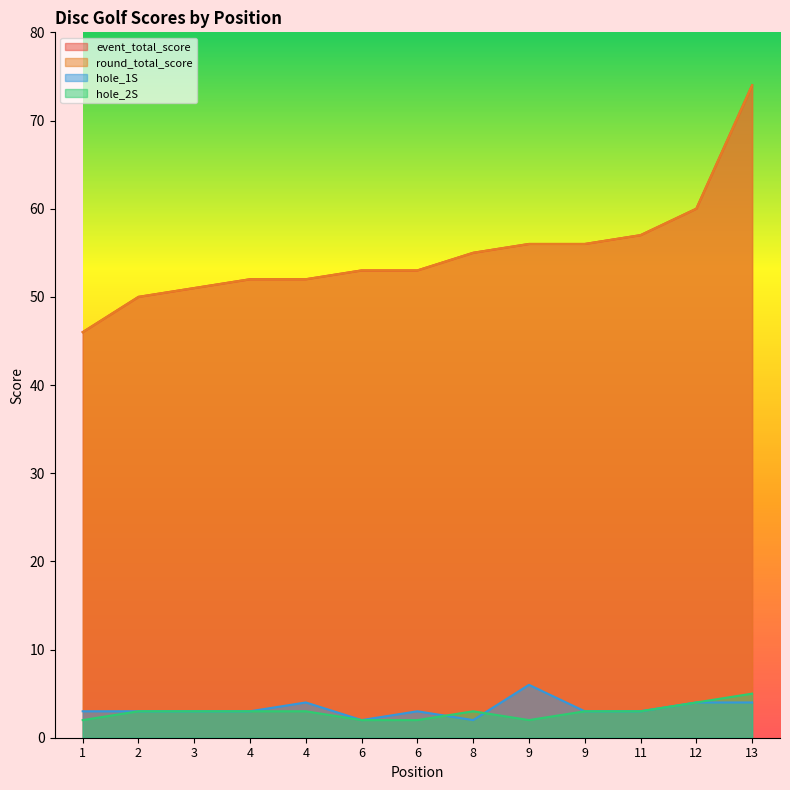

What is the difference between the second highest and minimum values in the round_total_score series?

14